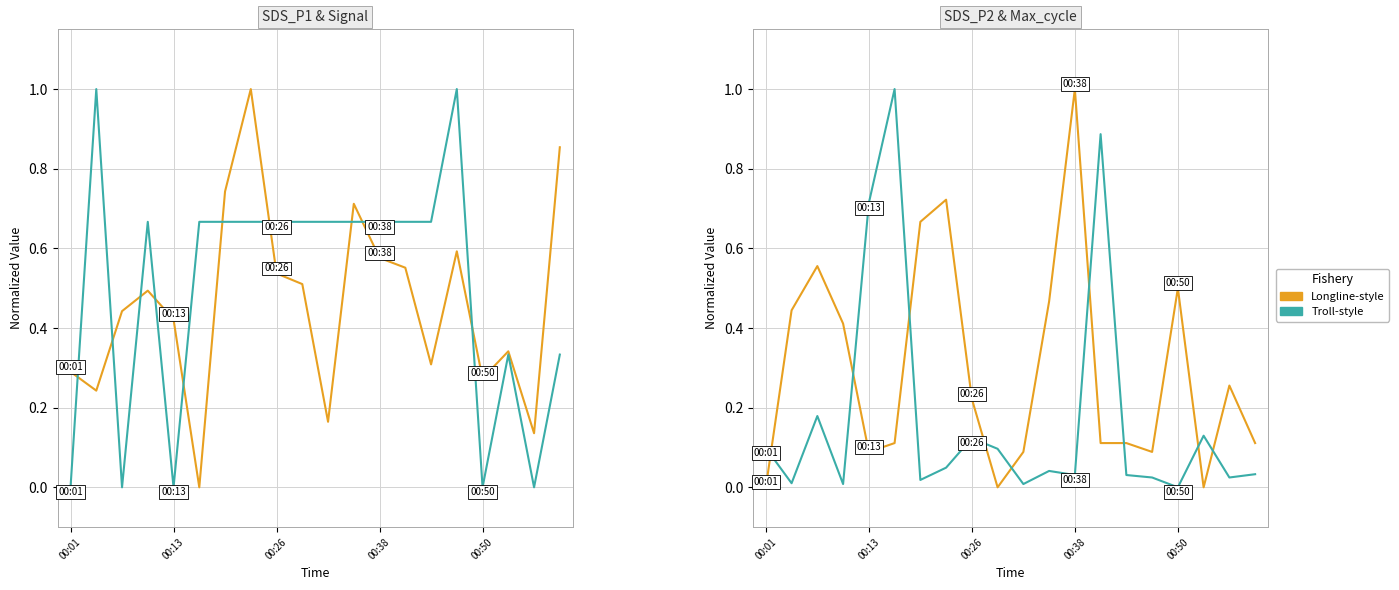

The Troll-style series shows 0.1 at 17. True or false?

True